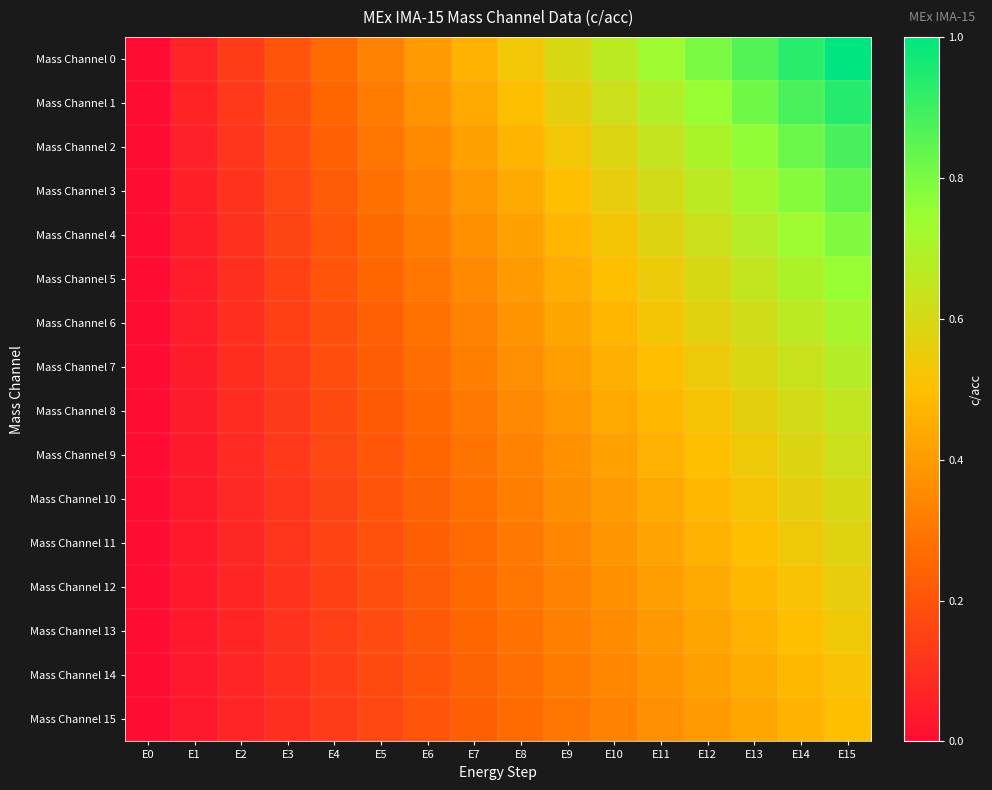

Between E11 and E13, which is larger?

E13